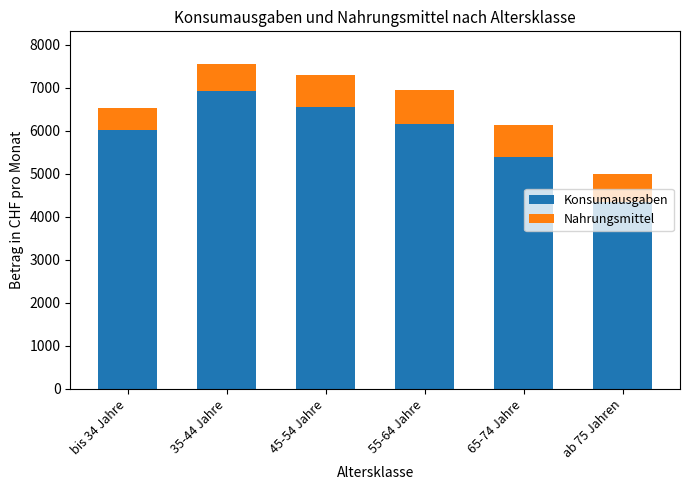

The Konsumausgaben series shows 6023.5 at bis 34 Jahre. True or false?

True